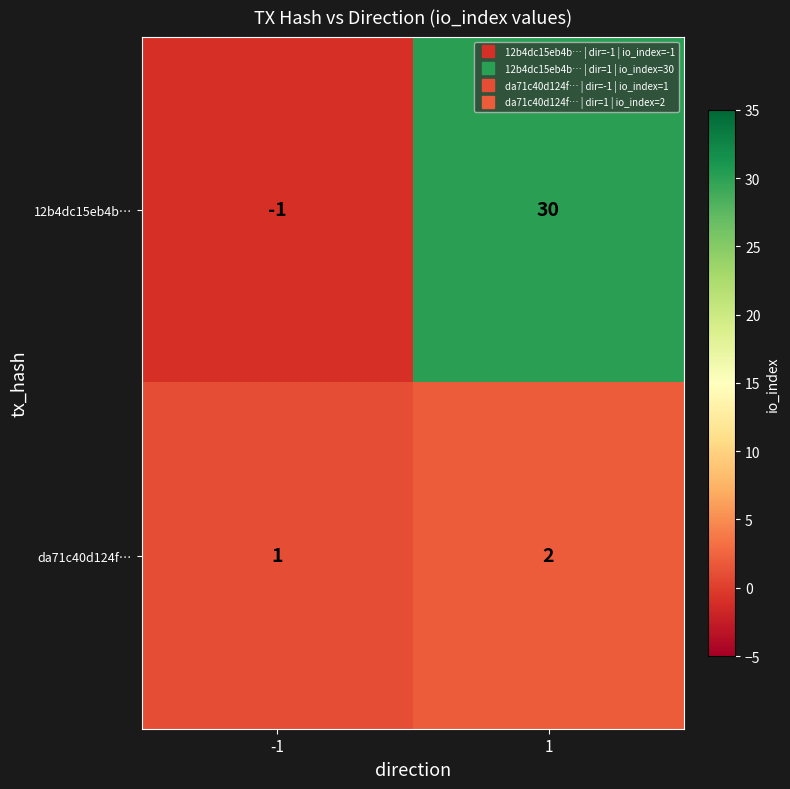

Is it true that da71c40d124f… equals 2 at 1?

True